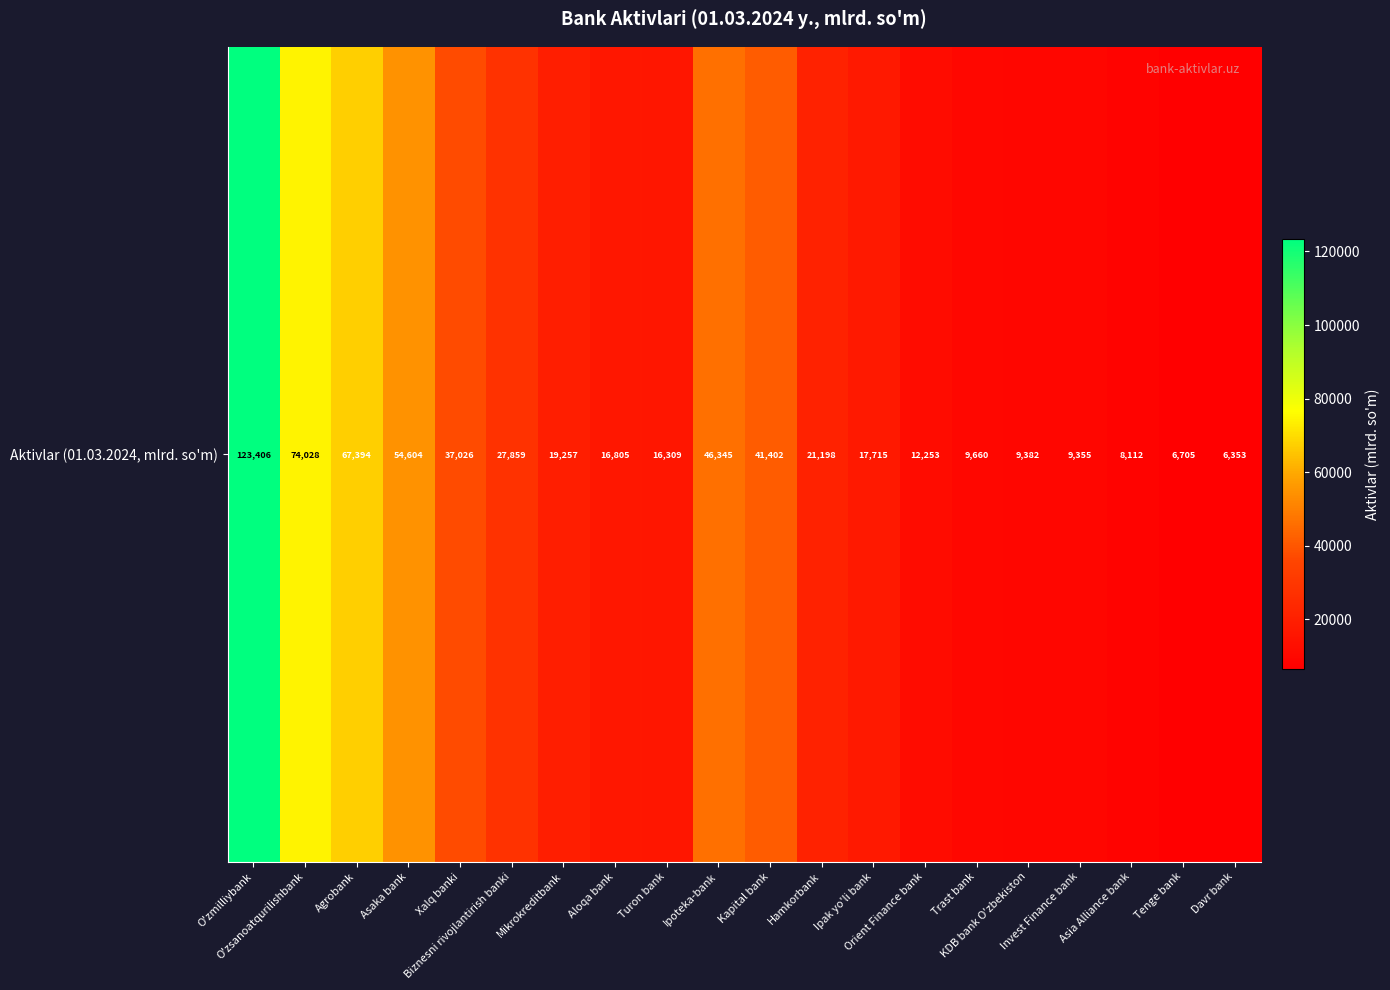

What is the difference between the values at Mikrokreditbank and KDB bank O'zbekiston?

9874.7